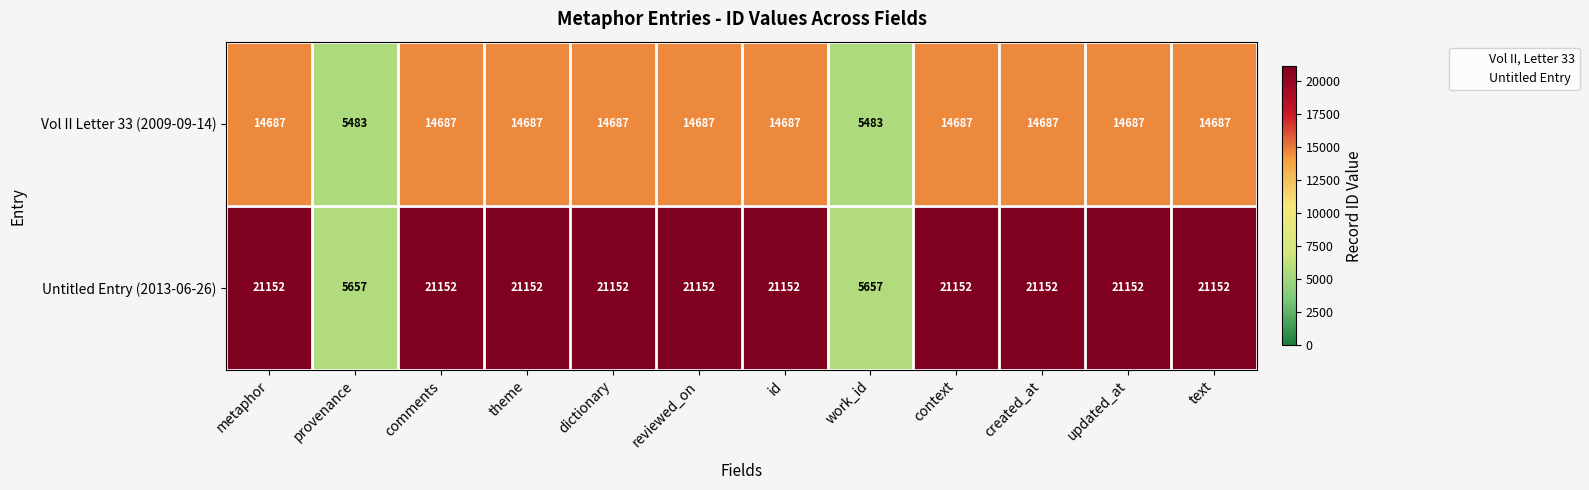

What is the sum of the Vol II Letter 33 (2009-09-14) values at theme and work_id?

20170